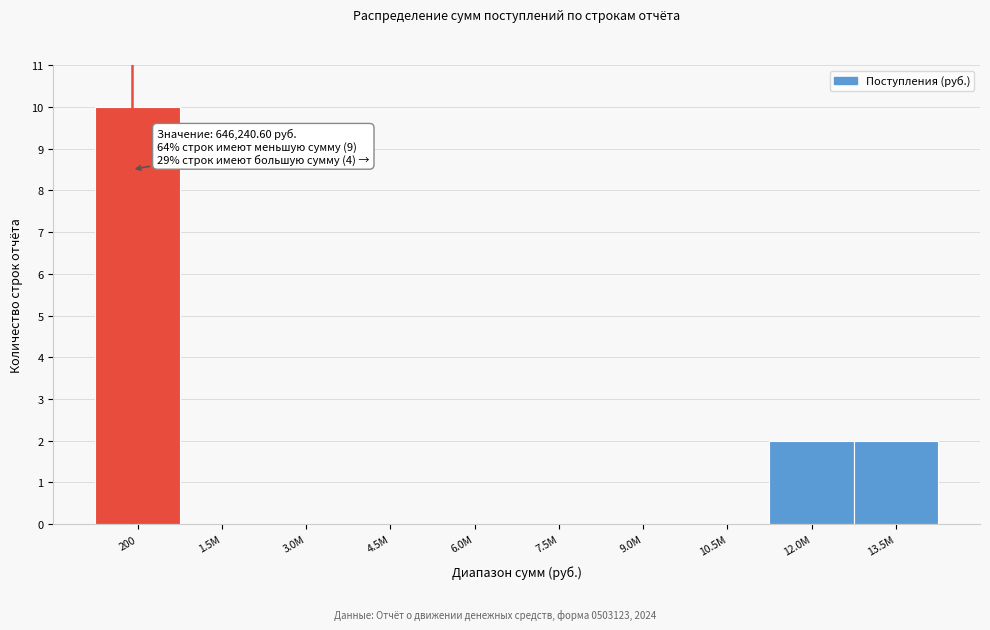

Reading left to right, list all the values displayed in this chart.

200=10	1.5M=0	3.0M=0	4.5M=0	6.0M=0	7.5M=0	9.0M=0	10.5M=0	12.0M=2	13.5M=2